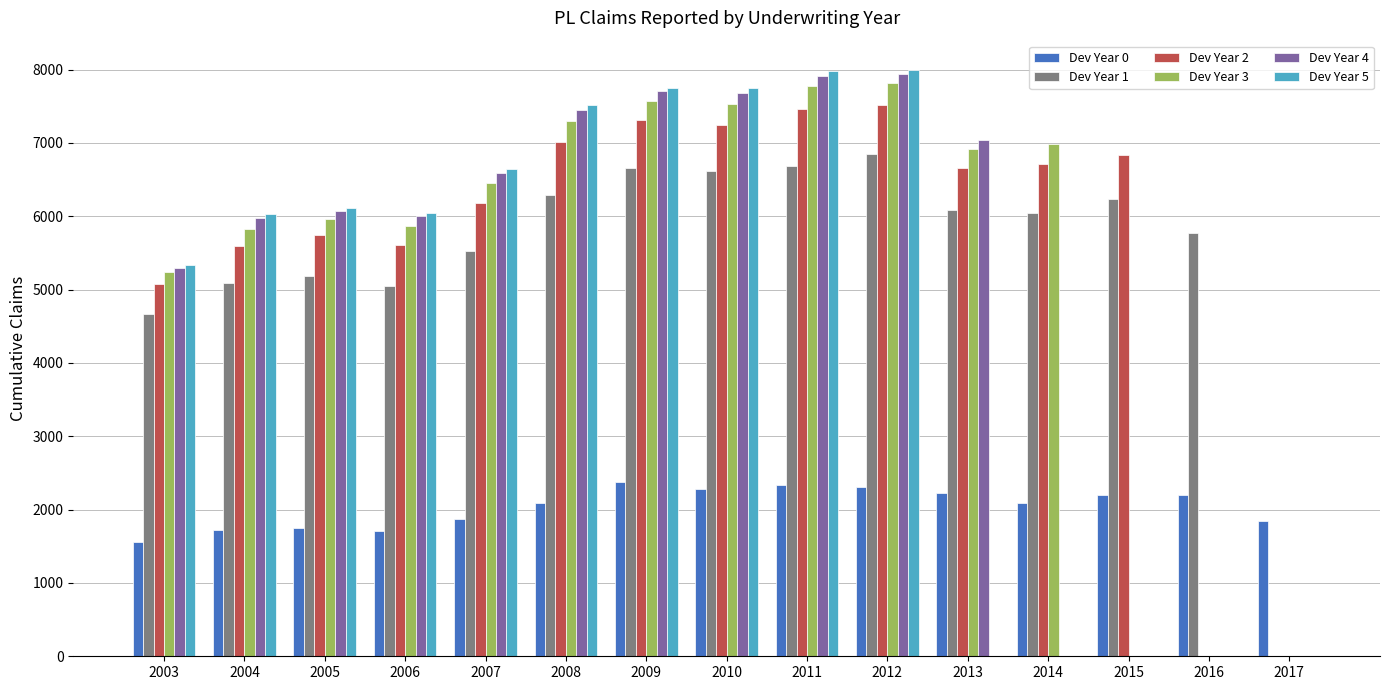

Is the value of Dev Year 2 at 2017 greater than the value of Dev Year 4 at 2008?

No